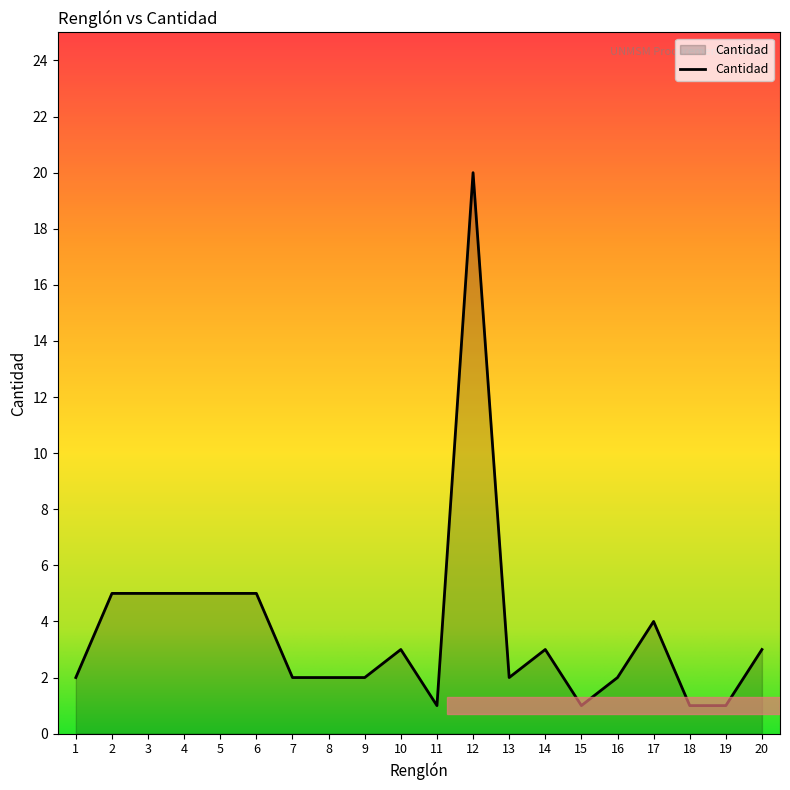

The value at 2 is 7. True or false?

False